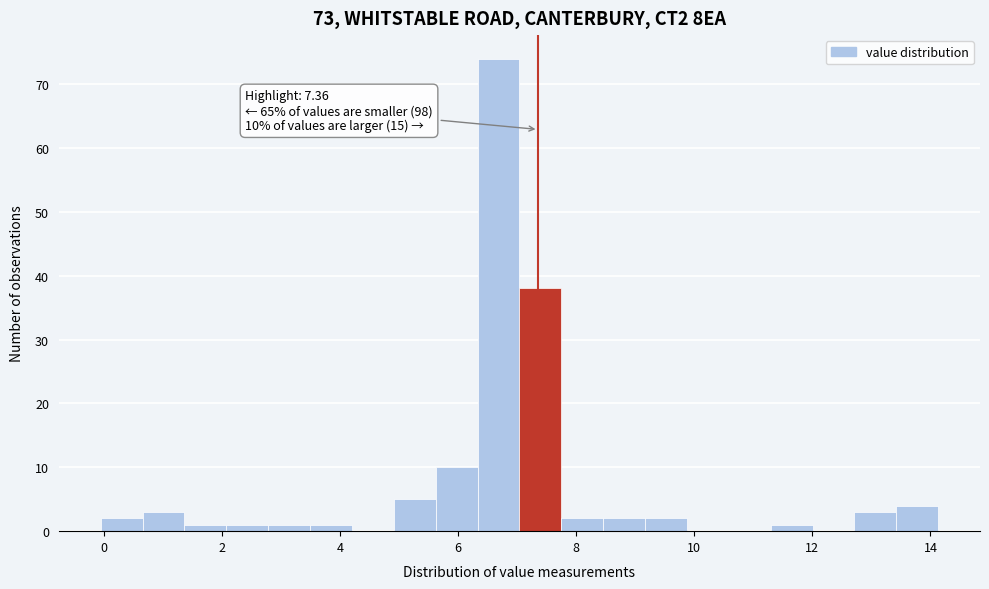

Around what value on the x-axis is the tallest bar? Give the approximate position of its centre, as read against the axis.

6.6